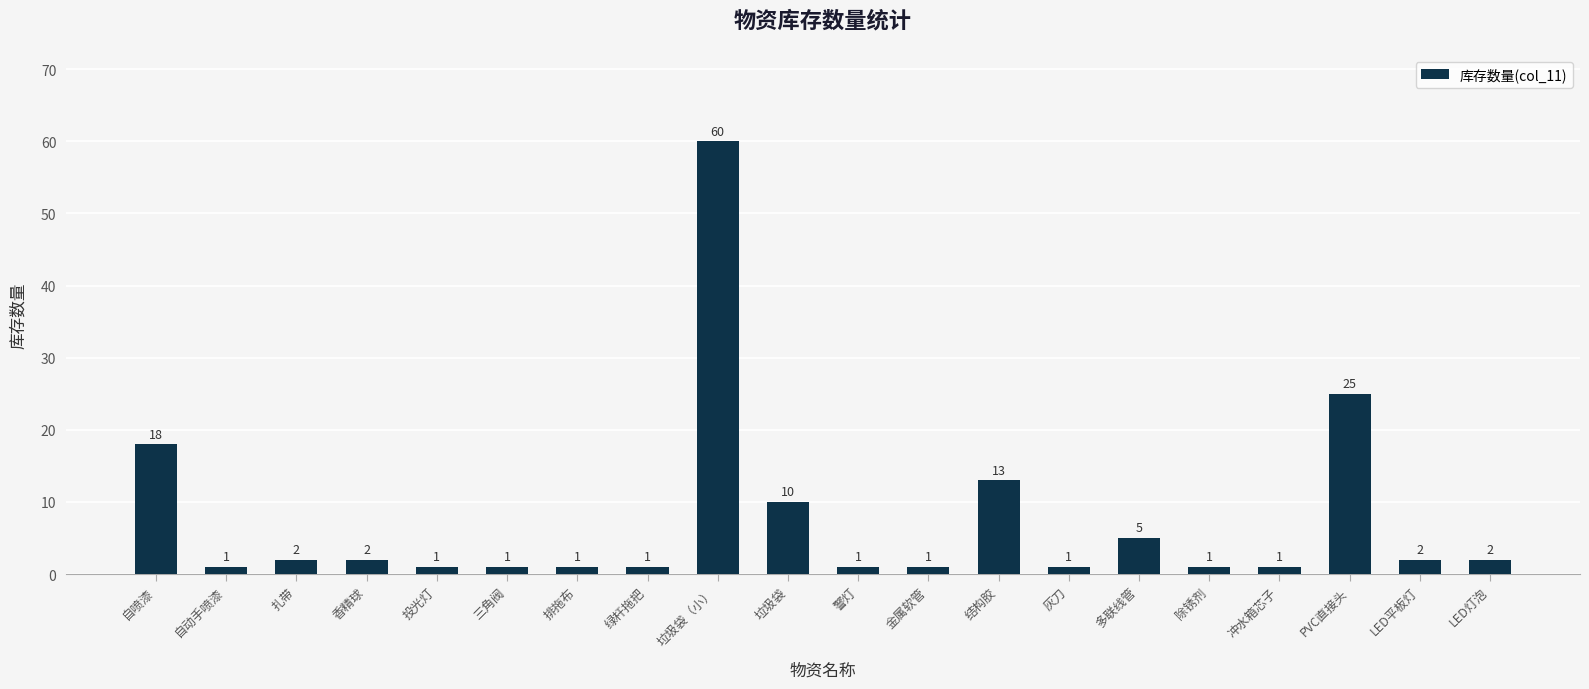

Reading left to right, transcribe all the data shown in this chart.

18	1	2	2	1	1	1	1	60	10	1	1	13	1	5	1	1	25	2	2